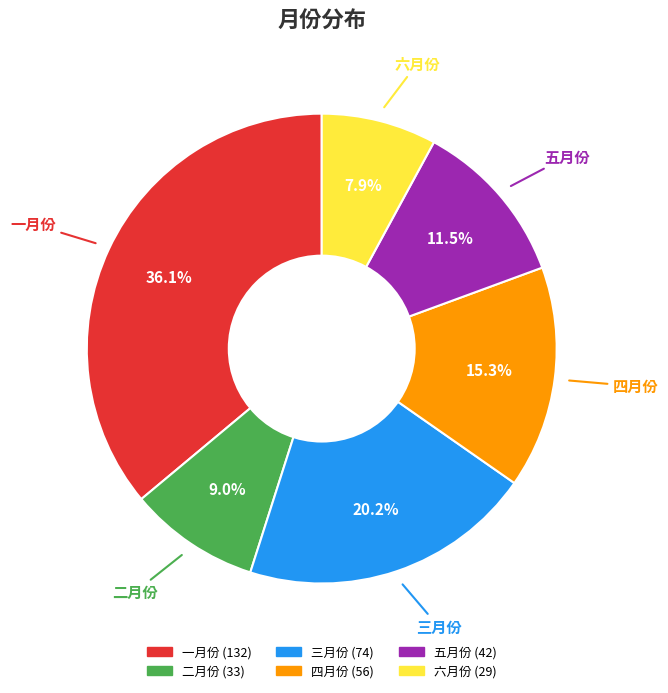

Does 六月份 account for over 50% of the chart?

No